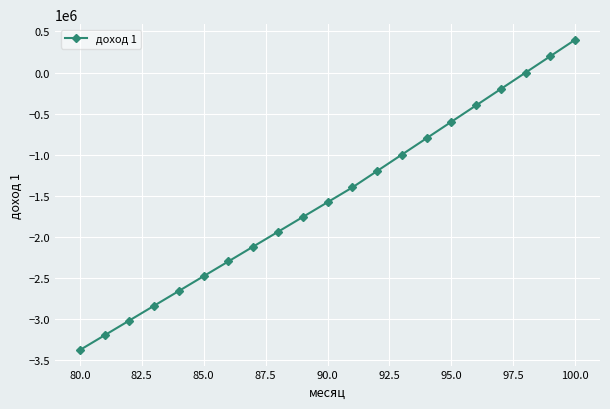

What is the smallest value displayed?

-3379889.2